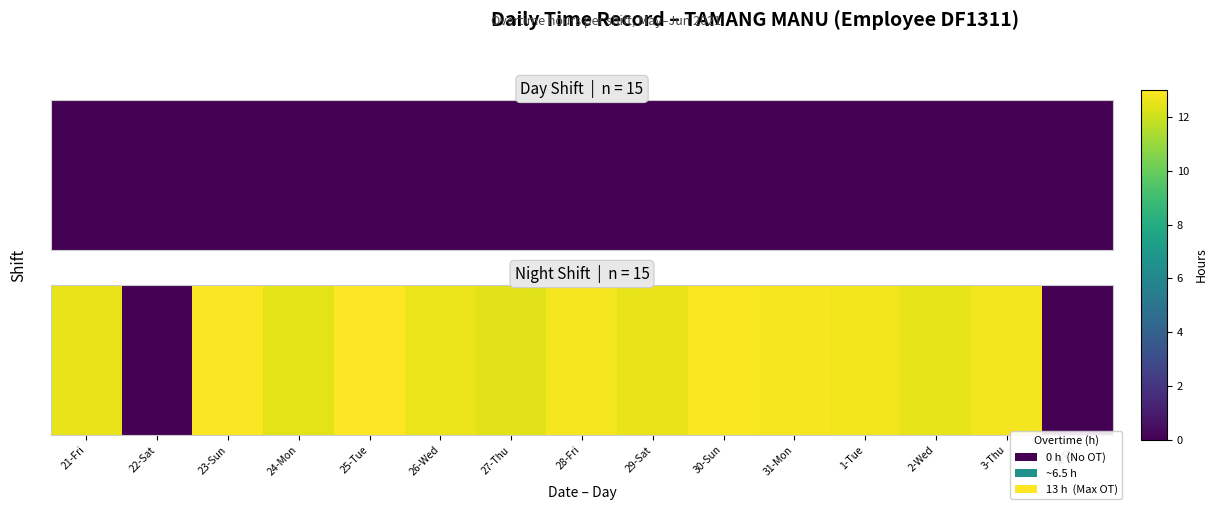

Is it true that the value at 21-Fri is 12.6?

True